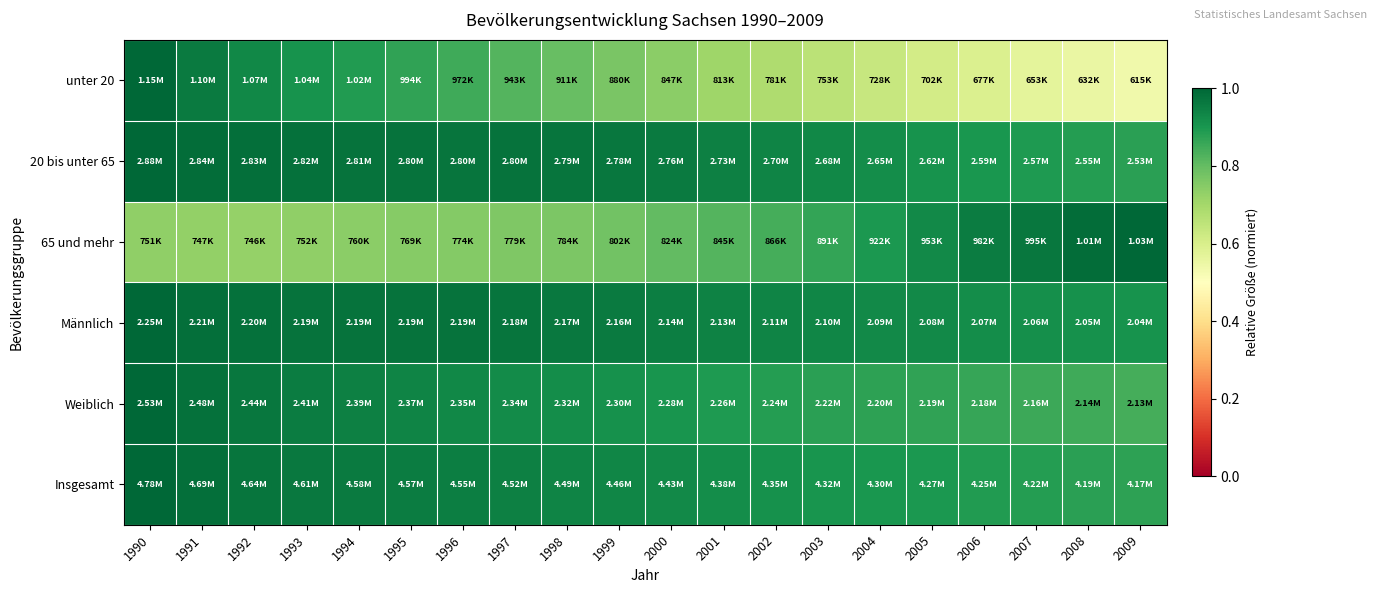

Reading right to left, extract all data points from this chart.

unter 20: 2009=0.5	2008=0.6	2007=0.6	2006=0.6	2005=0.6	2004=0.6	2003=0.7	2002=0.7	2001=0.7	2000=0.7	1999=0.8	1998=0.8	1997=0.8	1996=0.8	1995=0.9	1994=0.9	1993=0.9	1992=0.9	1991=1.0	1990=1.0
20 bis unter 65: 2009=0.9	2008=0.9	2007=0.9	2006=0.9	2005=0.9	2004=0.9	2003=0.9	2002=0.9	2001=0.9	2000=1.0	1999=1.0	1998=1.0	1997=1.0	1996=1.0	1995=1.0	1994=1.0	1993=1.0	1992=1.0	1991=1.0	1990=1.0
65 und mehr: 2009=1.0	2008=1.0	2007=1.0	2006=1.0	2005=0.9	2004=0.9	2003=0.9	2002=0.8	2001=0.8	2000=0.8	1999=0.8	1998=0.8	1997=0.8	1996=0.8	1995=0.7	1994=0.7	1993=0.7	1992=0.7	1991=0.7	1990=0.7
Männlich: 2009=0.9	2008=0.9	2007=0.9	2006=0.9	2005=0.9	2004=0.9	2003=0.9	2002=0.9	2001=0.9	2000=1.0	1999=1.0	1998=1.0	1997=1.0	1996=1.0	1995=1.0	1994=1.0	1993=1.0	1992=1.0	1991=1.0	1990=1.0
Weiblich: 2009=0.8	2008=0.8	2007=0.9	2006=0.9	2005=0.9	2004=0.9	2003=0.9	2002=0.9	2001=0.9	2000=0.9	1999=0.9	1998=0.9	1997=0.9	1996=0.9	1995=0.9	1994=0.9	1993=1.0	1992=1.0	1991=1.0	1990=1.0
Insgesamt: 2009=0.9	2008=0.9	2007=0.9	2006=0.9	2005=0.9	2004=0.9	2003=0.9	2002=0.9	2001=0.9	2000=0.9	1999=0.9	1998=0.9	1997=0.9	1996=1.0	1995=1.0	1994=1.0	1993=1.0	1992=1.0	1991=1.0	1990=1.0